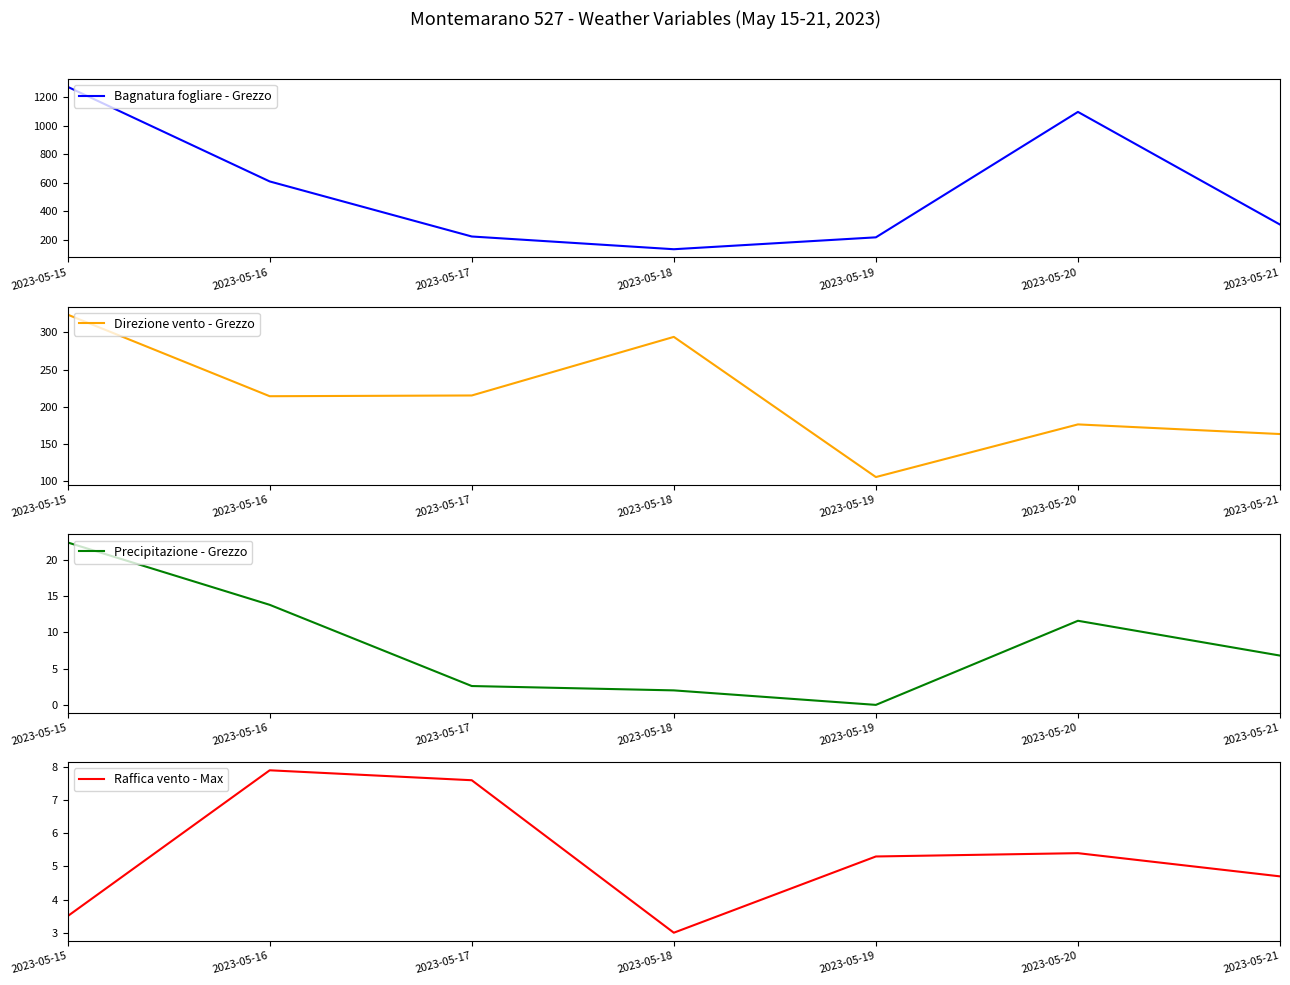

What is the total value across all series at 2023-05-21?

480.2